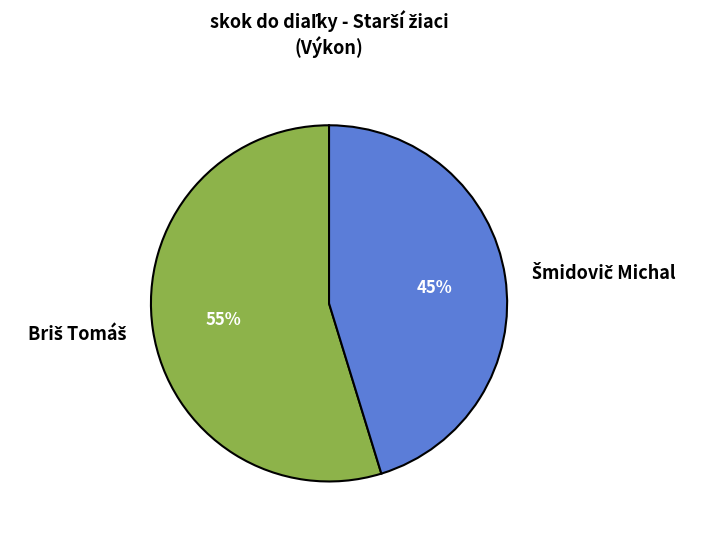

To the nearest percent, what is the average slice percentage?

50%